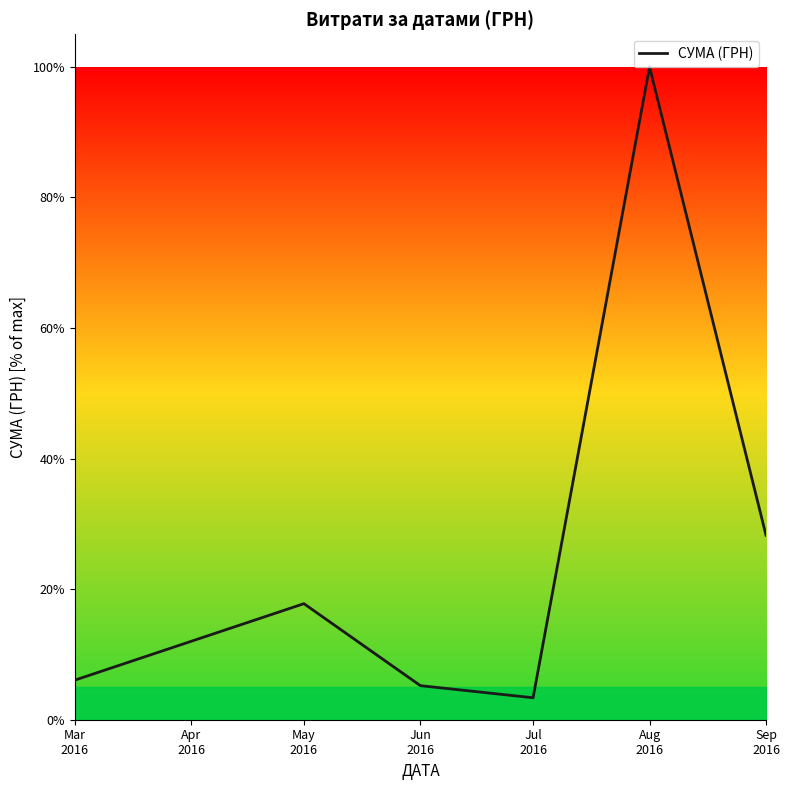

What is the average value?

26.8